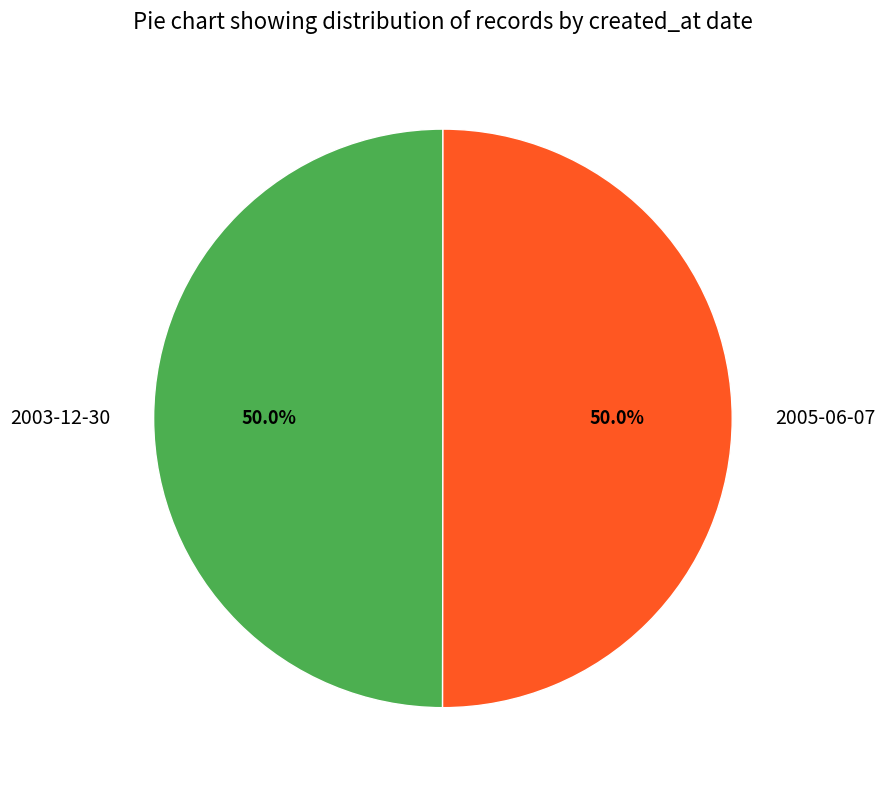

What percentage is the 2003-12-30 slice, to the nearest percent?

50%